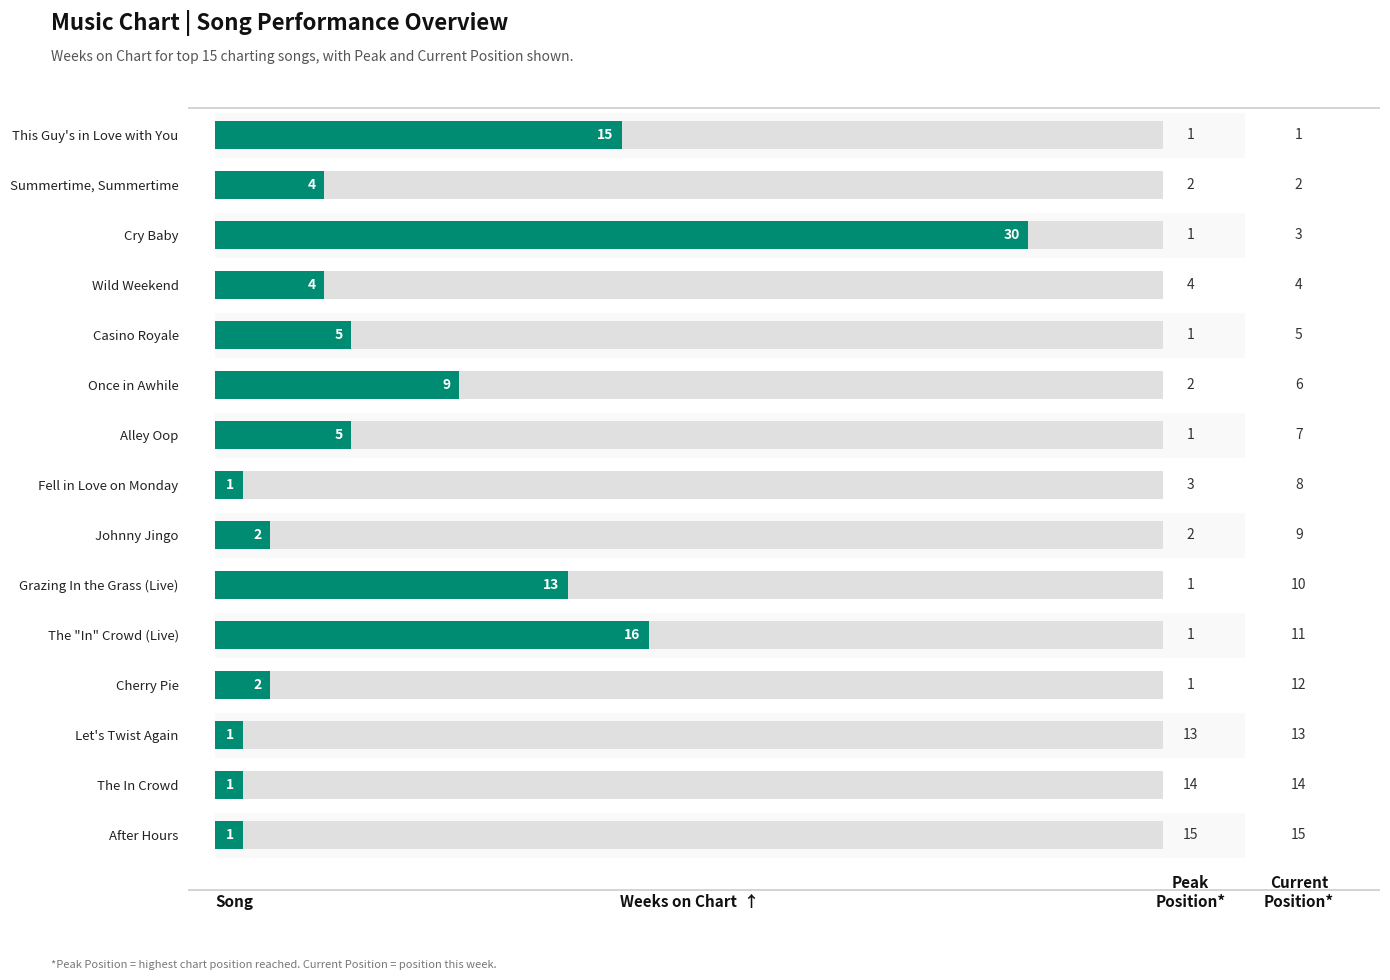

Reading right to left, what are all the values shown in this chart?

1	1	1	2	16	13	2	1	5	9	5	4	30	4	15